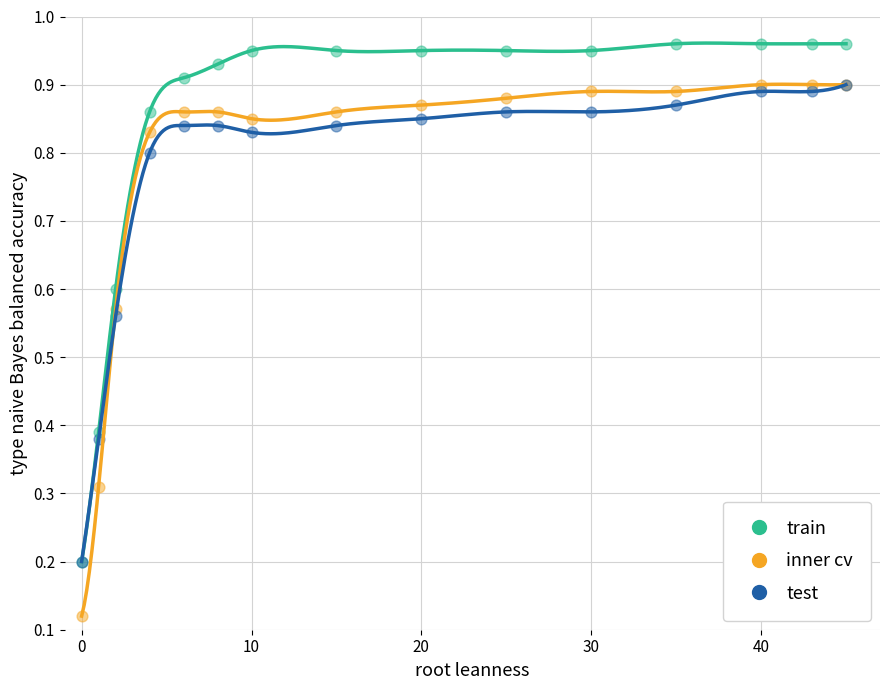

Which series has the largest total across all categories?

train